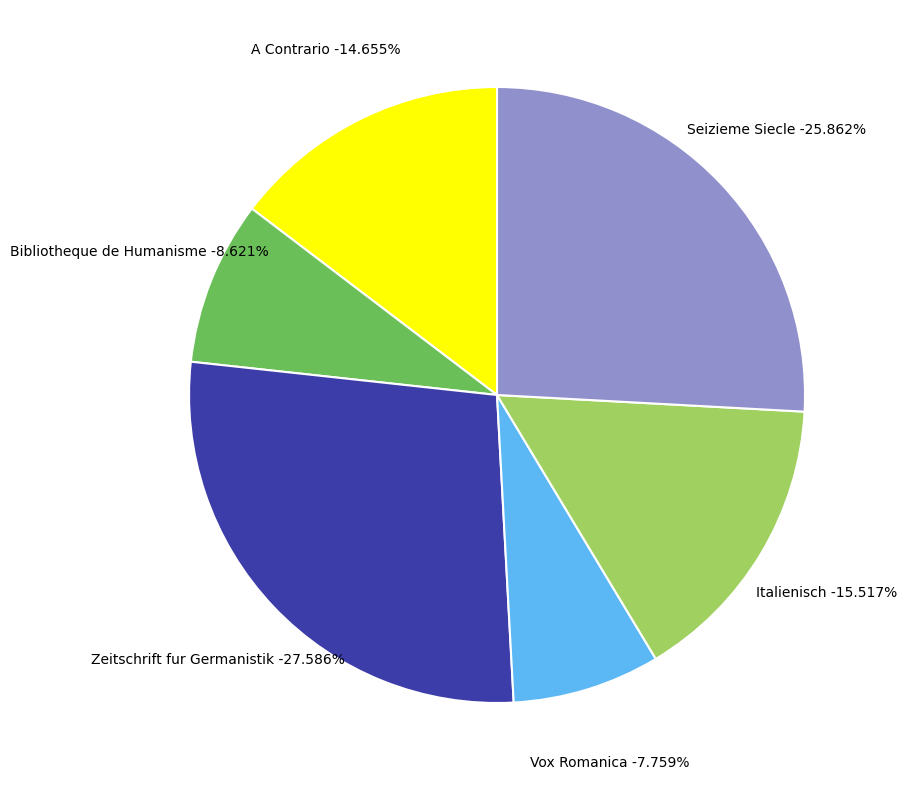

Between Vox Romanica (Rank 4) and Seizieme Siecle (Rank 6), which is larger?

Seizieme Siecle (Rank 6)